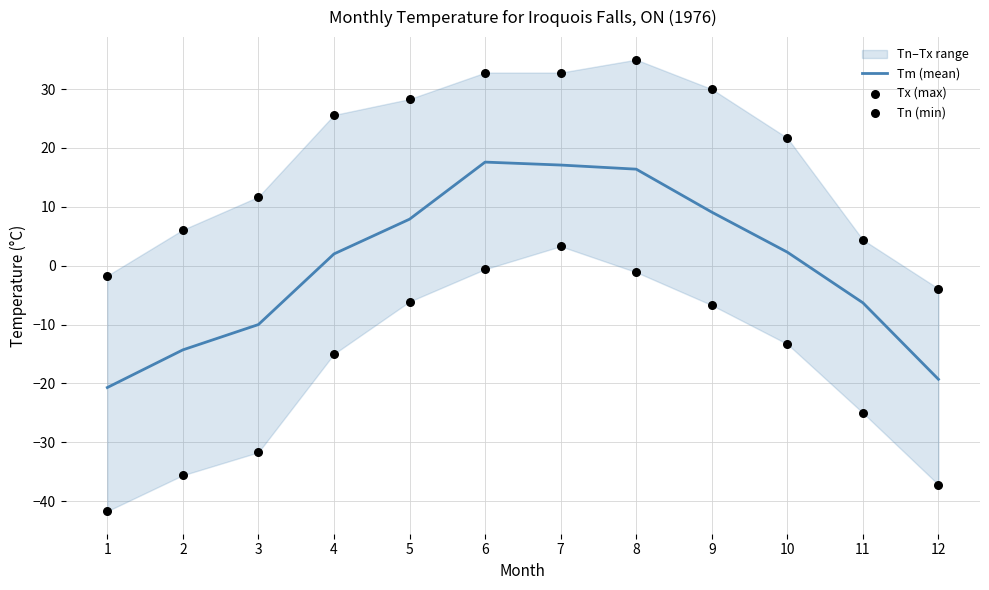

Which series contains the lowest Y value?

Tn (min)